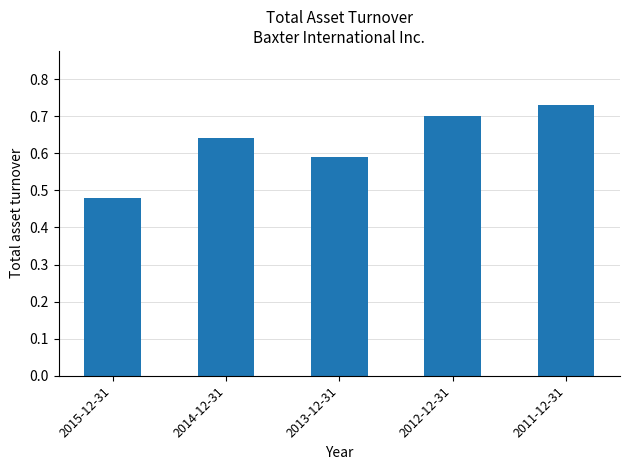

The chart shows a value of 0.2 at 2011-12-31. True or false?

False